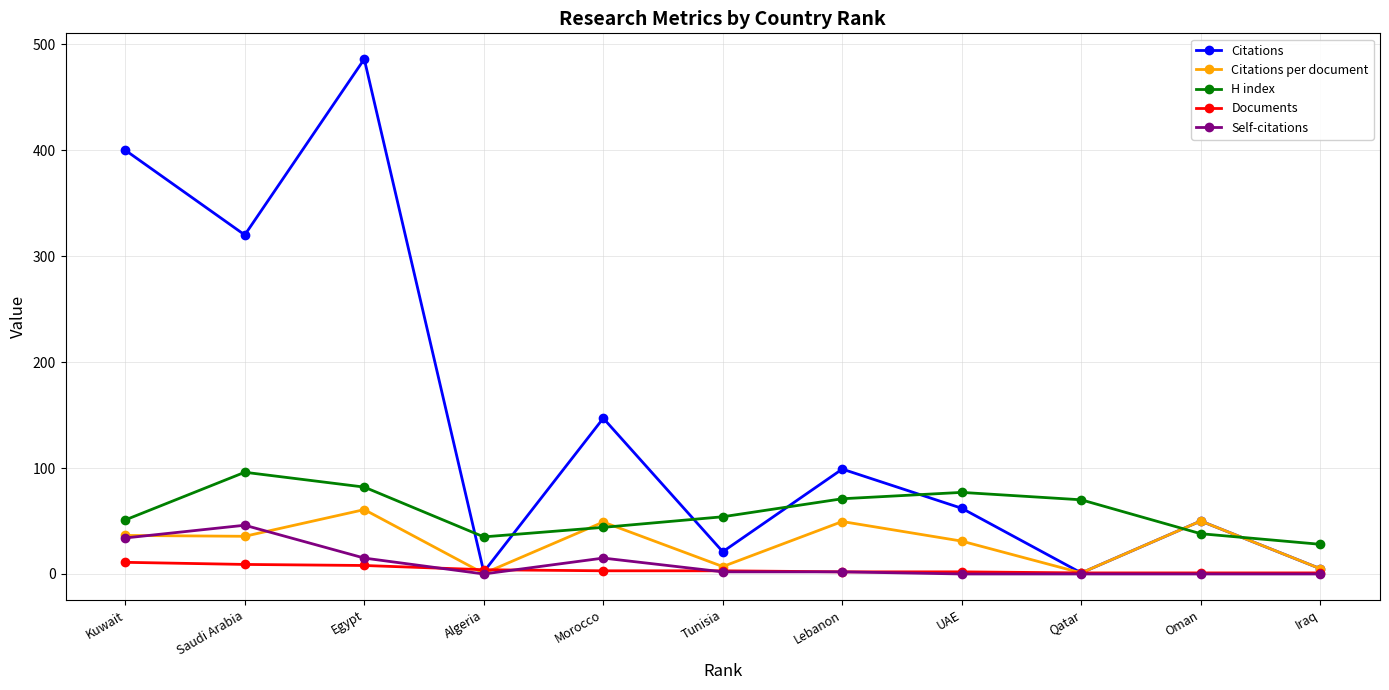

How many interior local peaks does the Citations series have?

4